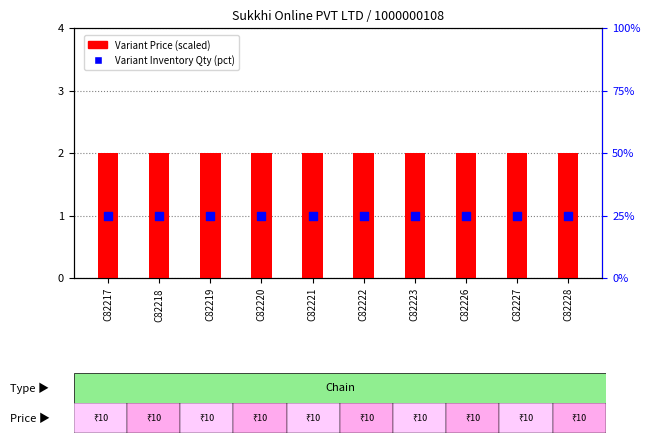

Which series reaches the maximum Y coordinate?

Variant Inventory Qty (pct)